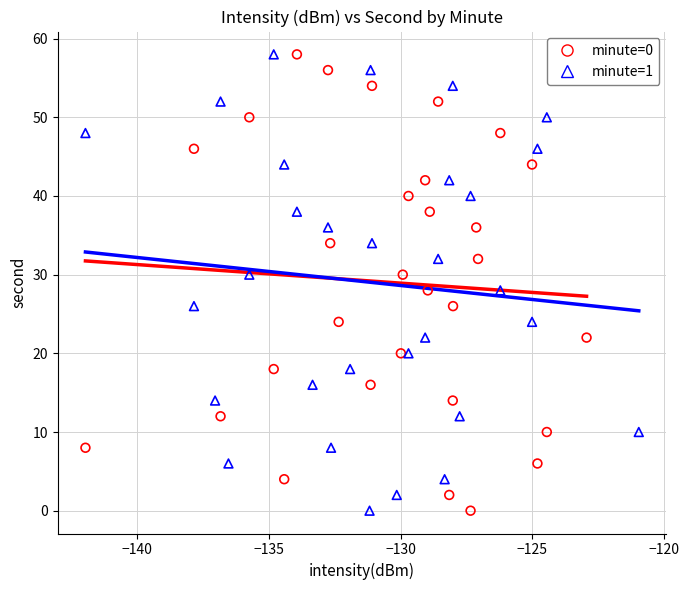

What are all the series names shown in the legend?

minute=0, minute=1